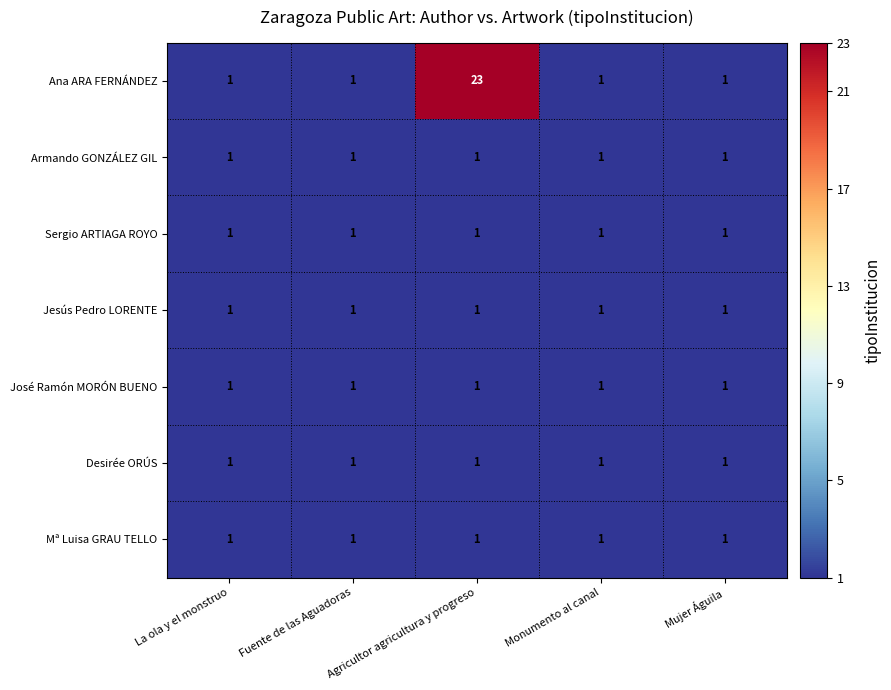

The value of Jesús Pedro LORENTE at Mujer Águila is 1. True or false?

True